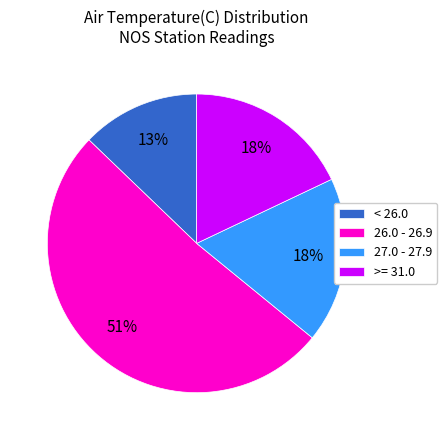

To the nearest percent, what portion does 27.0 - 27.9 represent?

18%